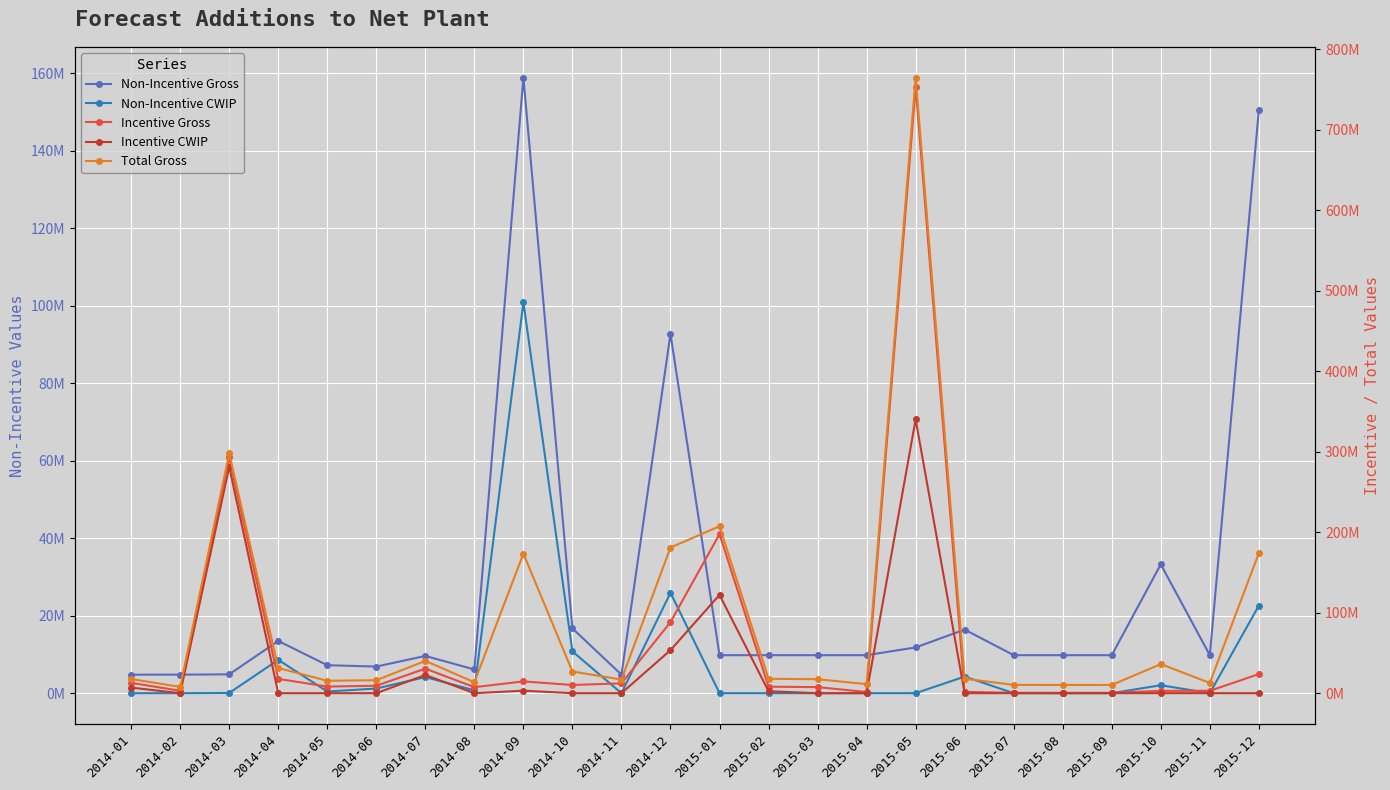

Is it true that Non-Incentive Gross equals 9610357.8 at 2014-07?

True